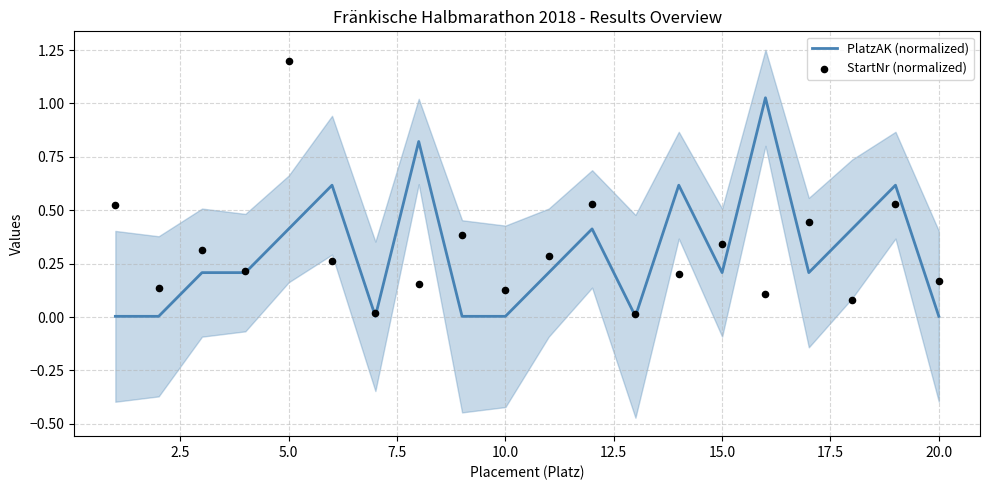

The PlatzAK (normalized) series shows 0.0 at 10.0. True or false?

True